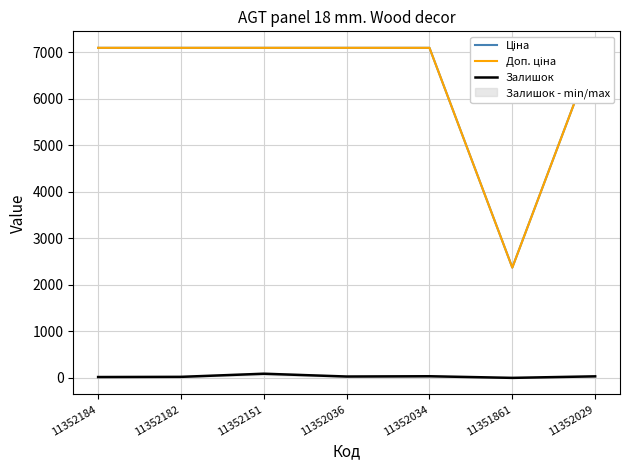

Rank the series at 11351861 from highest to lowest value.

Ціна, Доп. ціна, Залишок